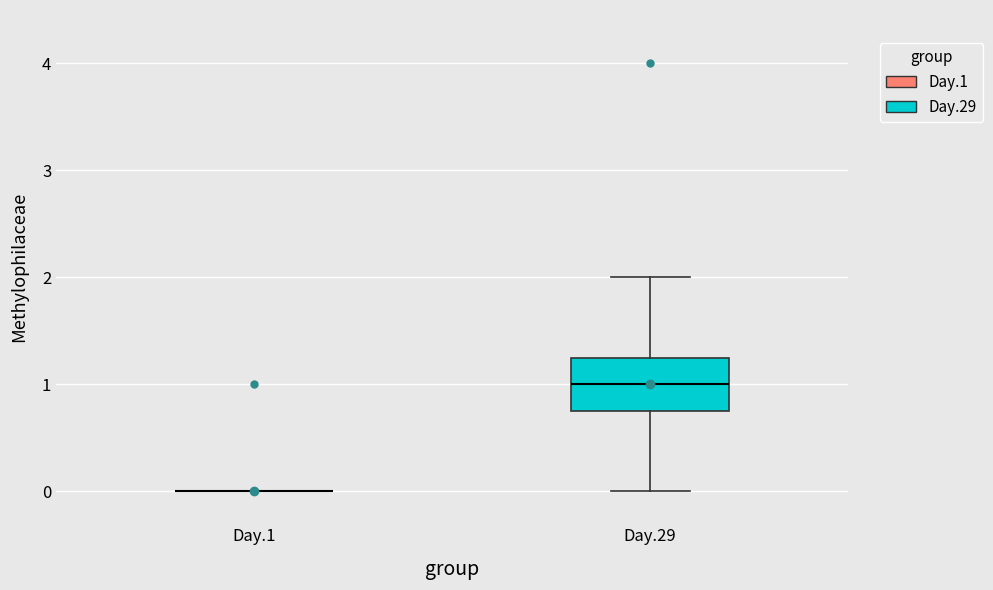

Where does the median line of the box for Day.29 sit on the y-axis? The values are not printed on the chart, so give them approximately, as read against the axis.

1.0